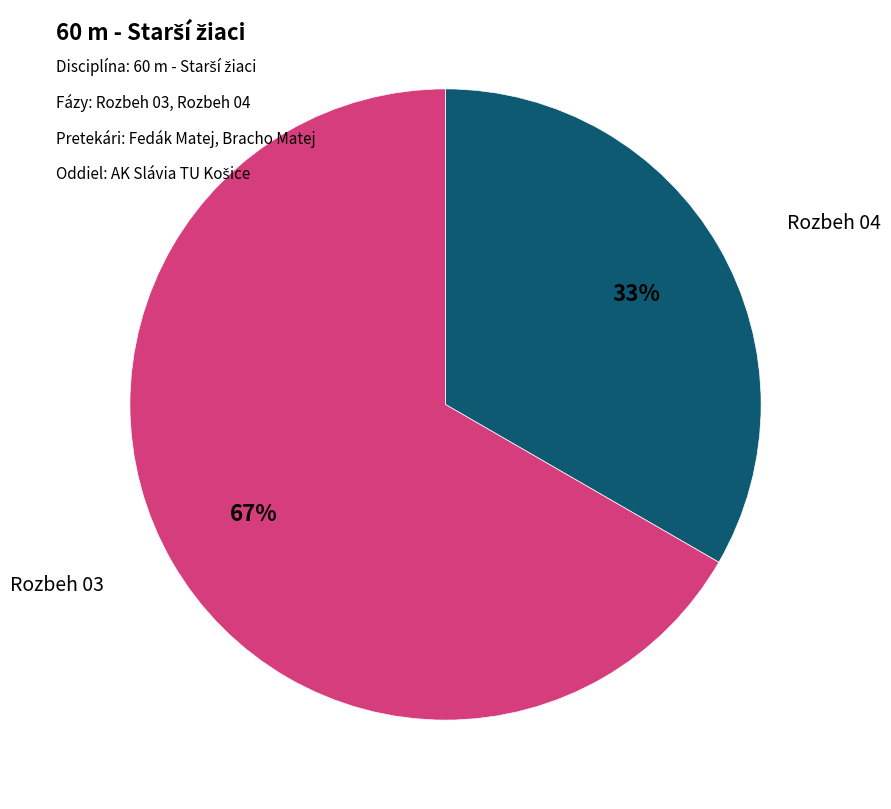

Is the sum of Rozbeh 03 and Rozbeh 04 greater than half?

Yes